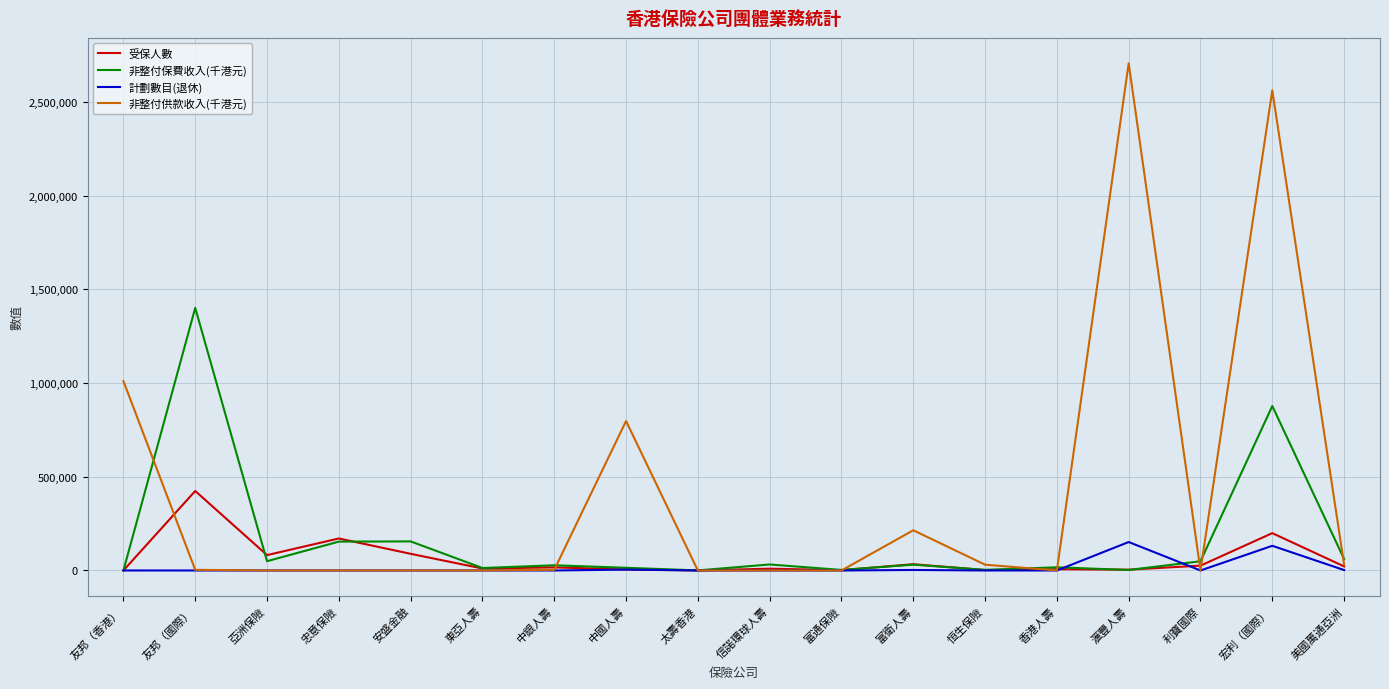

At which label does 非整付供款收入(千港元) reach its peak?

滙豐人壽